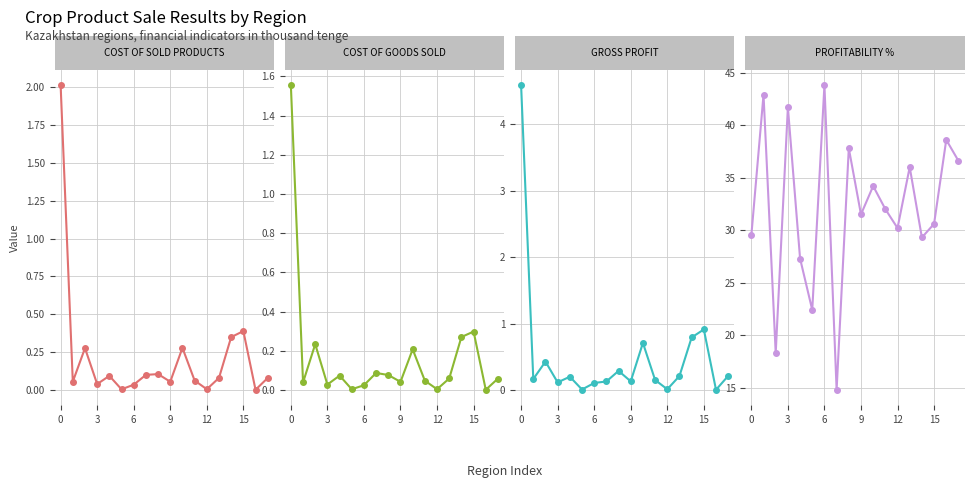

How many distinct data groups are displayed?

4